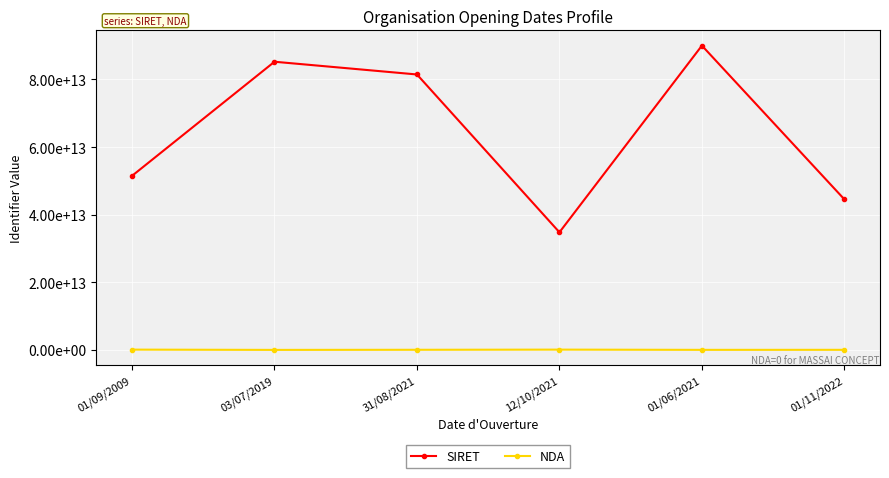

At which category does SIRET reach its first local peak?

03/07/2019